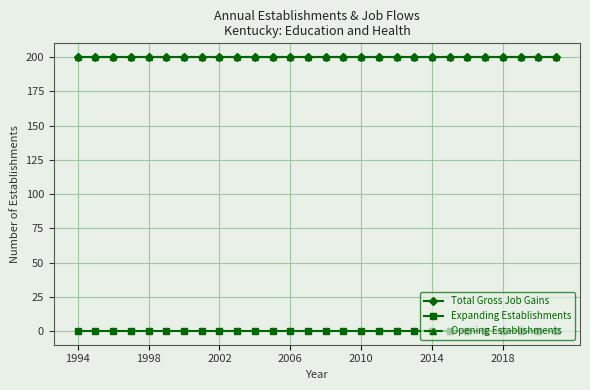

True or false: Expanding Establishments and Total Gross Job Gains intersect in this chart.

False